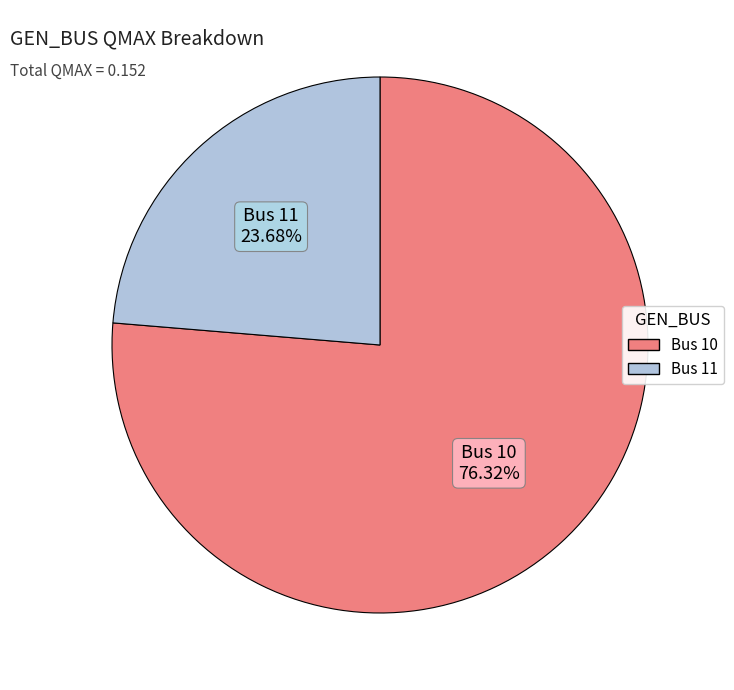

To the nearest percent, what is the average slice percentage?

50%